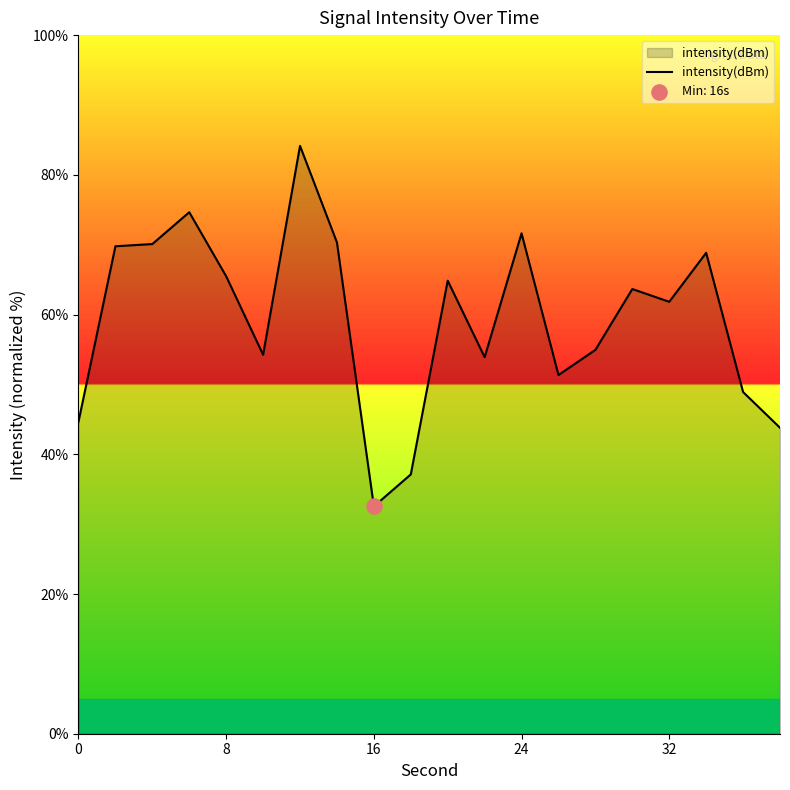

What is the smallest value displayed?

32.5